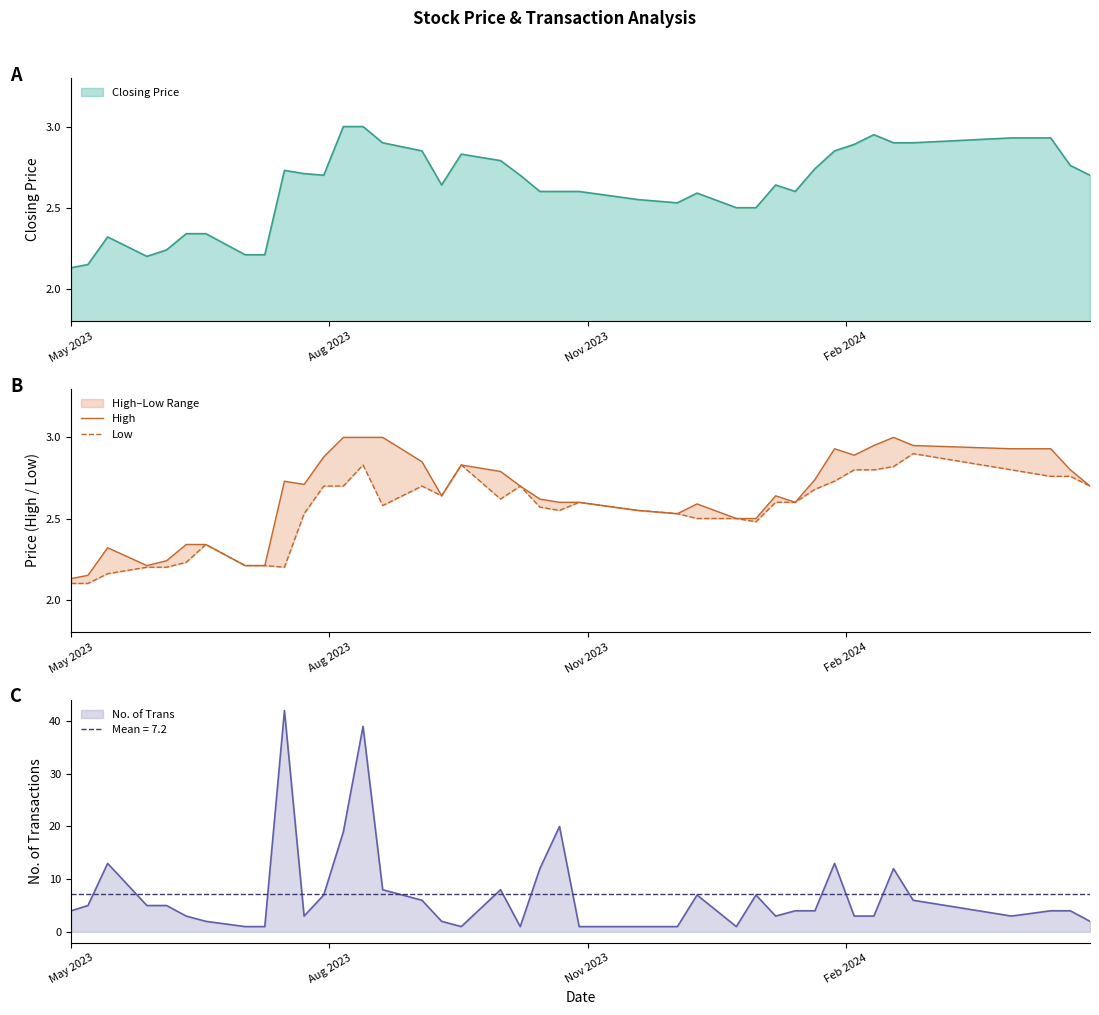

What is the maximum value for No. of Trans?

42